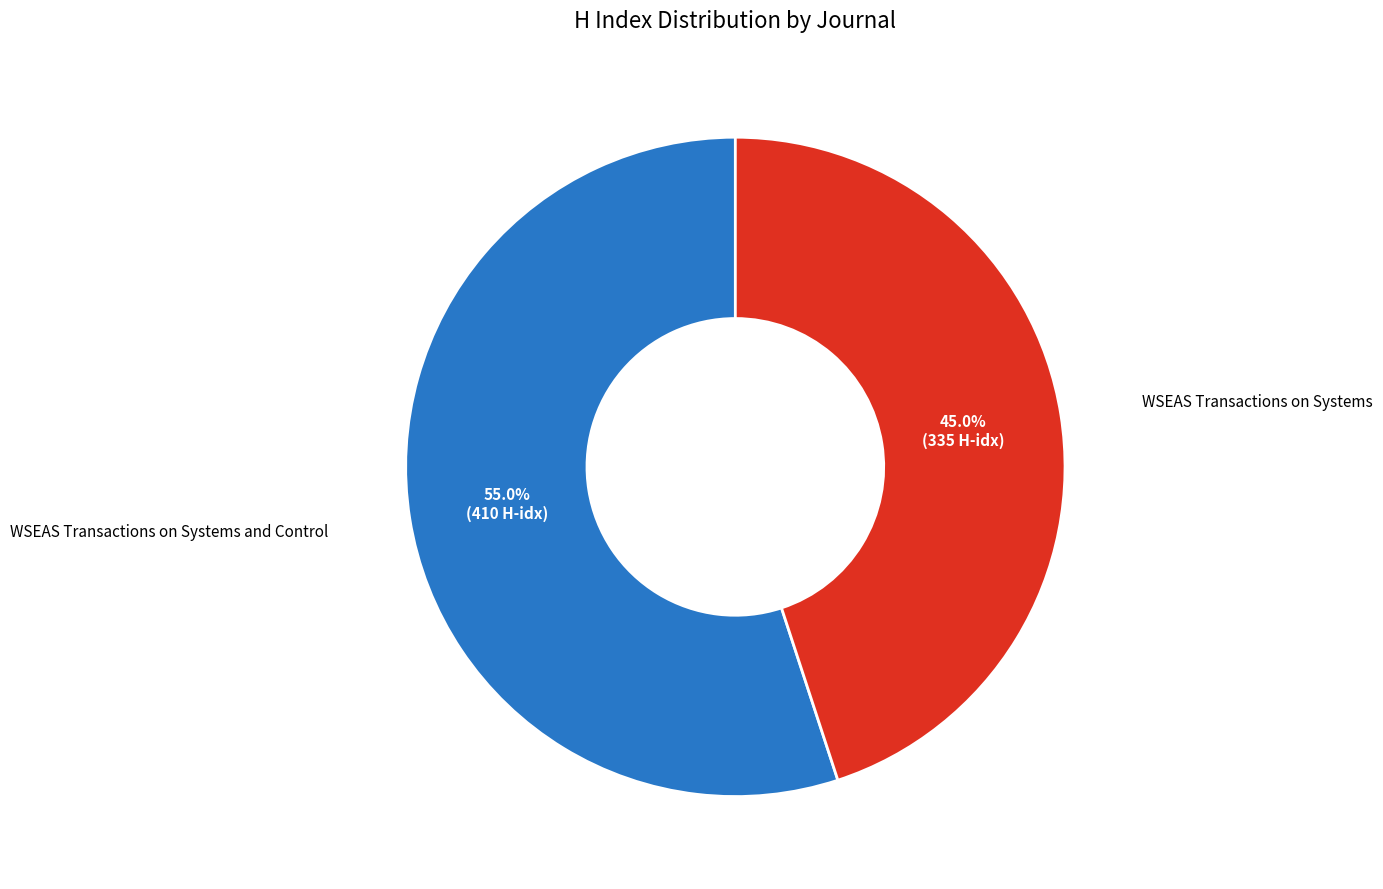

Combined, what portion of the pie is WSEAS Transactions on Systems and Control and WSEAS Transactions on Systems?

100.0%